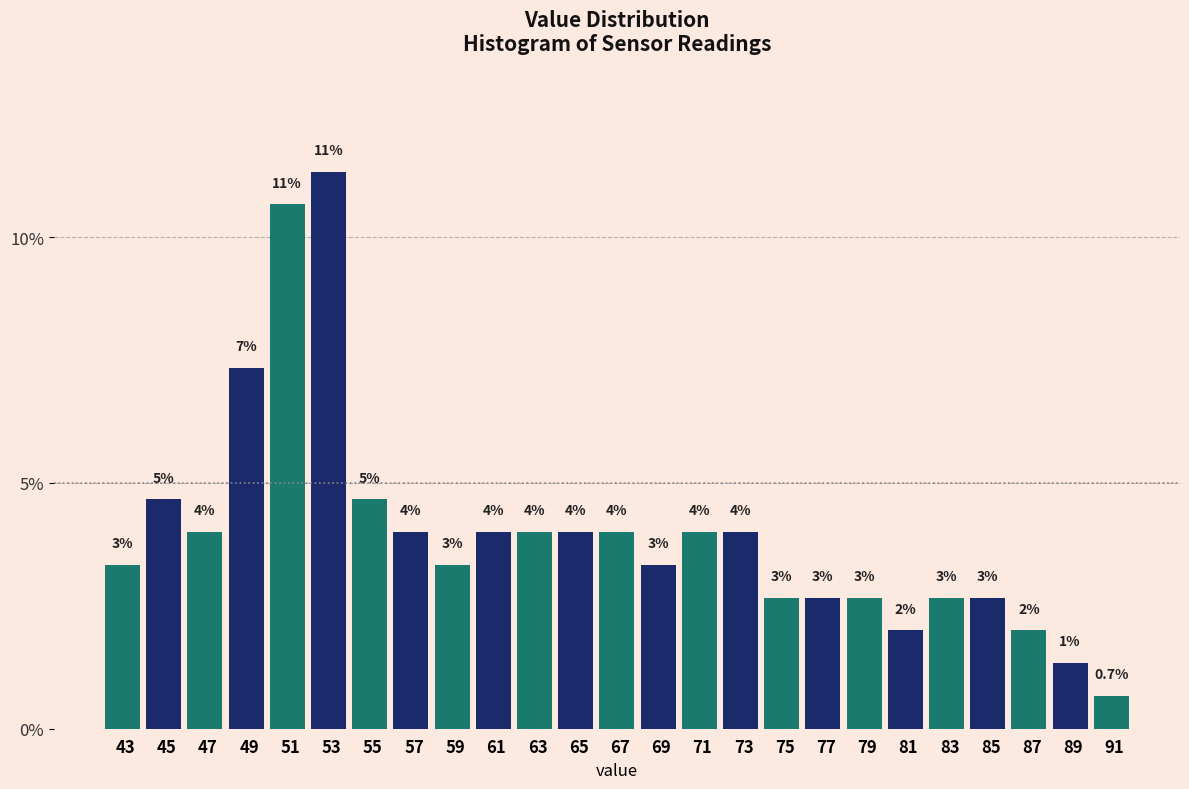

Does the chart contain any negative values?

No